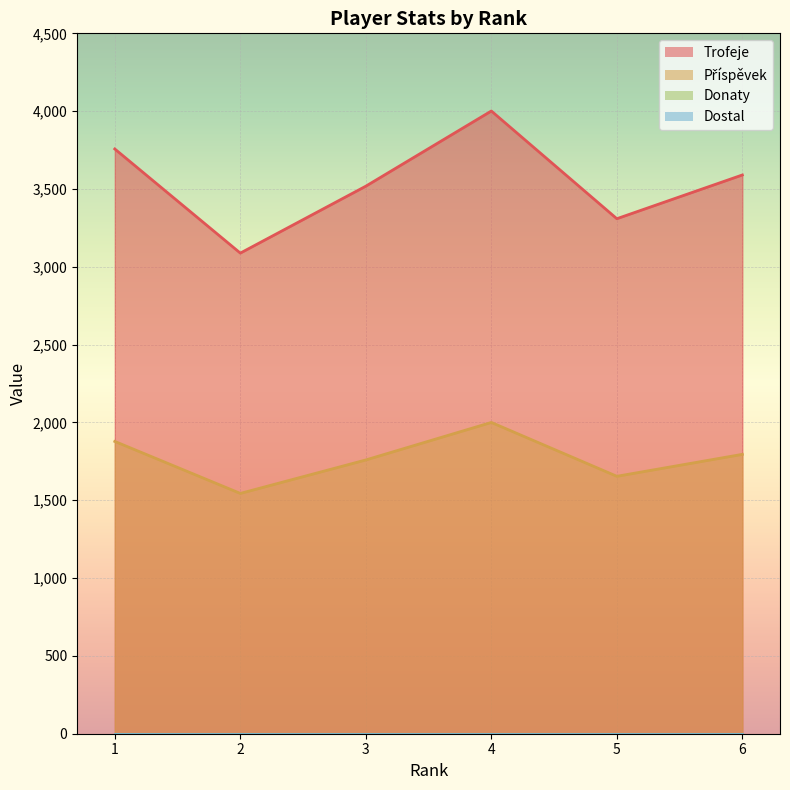

Reading right to left, transcribe all the data shown in this chart.

Trofeje: 3590	3309	4001	3518	3088	3757
Příspěvek: 1795	1654	2000	1759	1544	1878